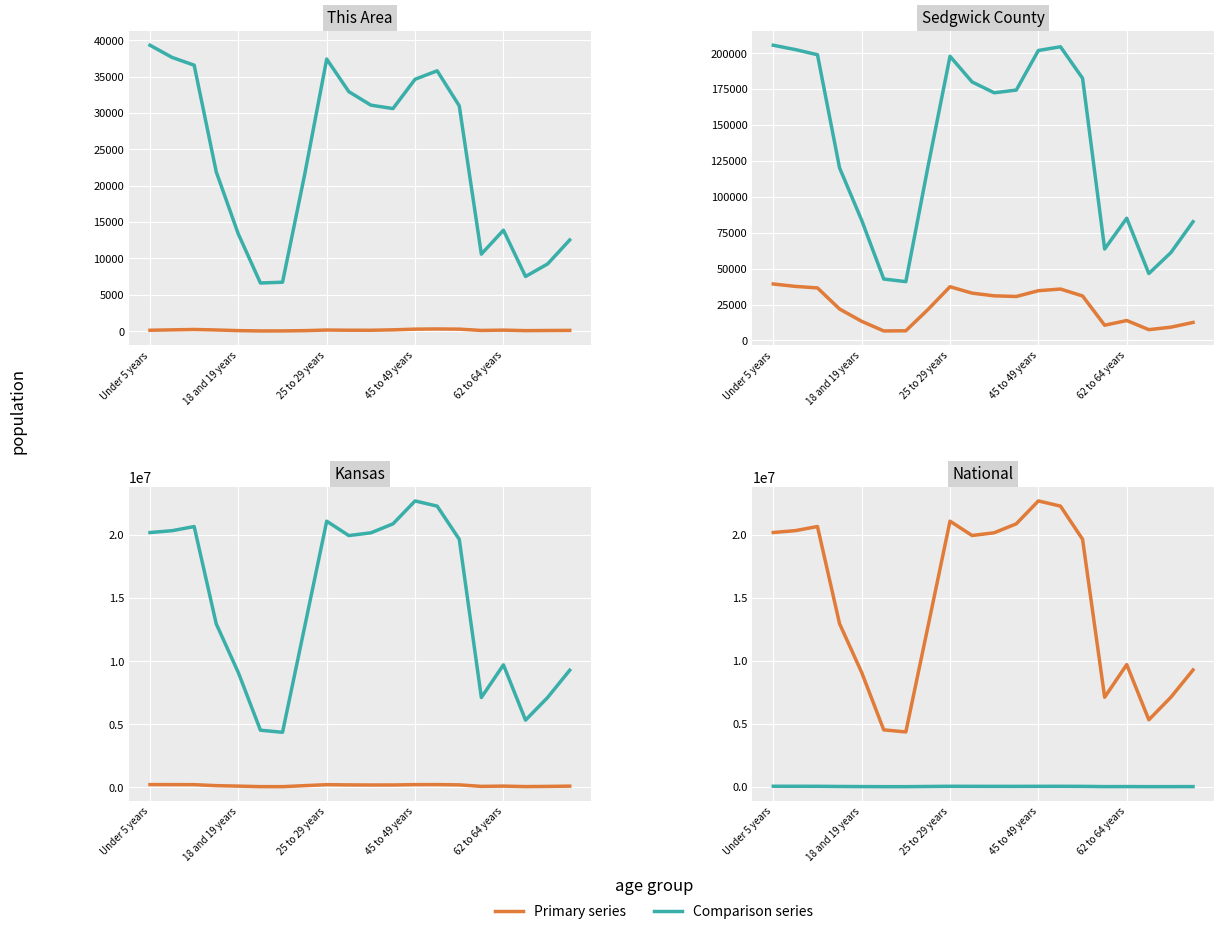

Does the chart display data point markers on the line(s)?

No